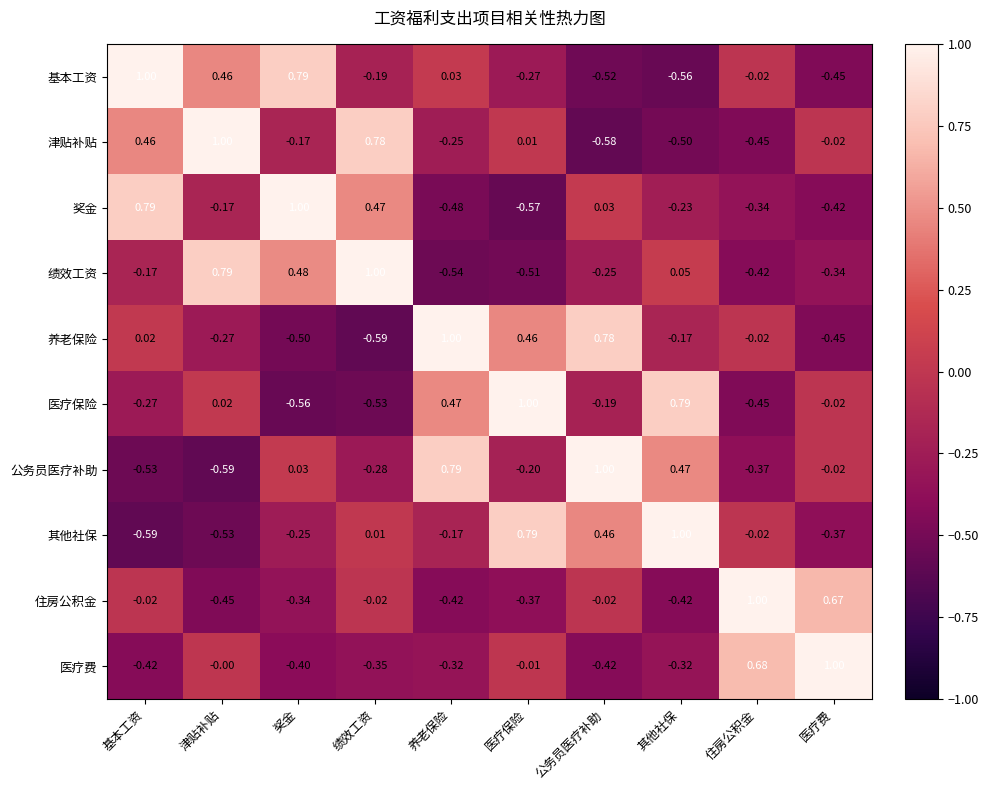

How many categories are shown in the chart?

10